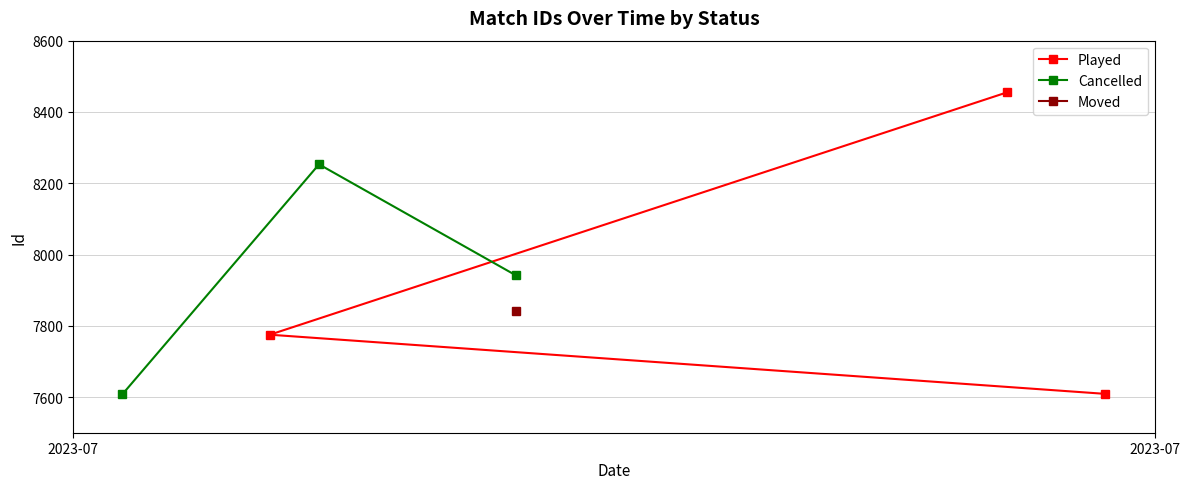

What is the value of the Played point at the 1st from the left?

7775